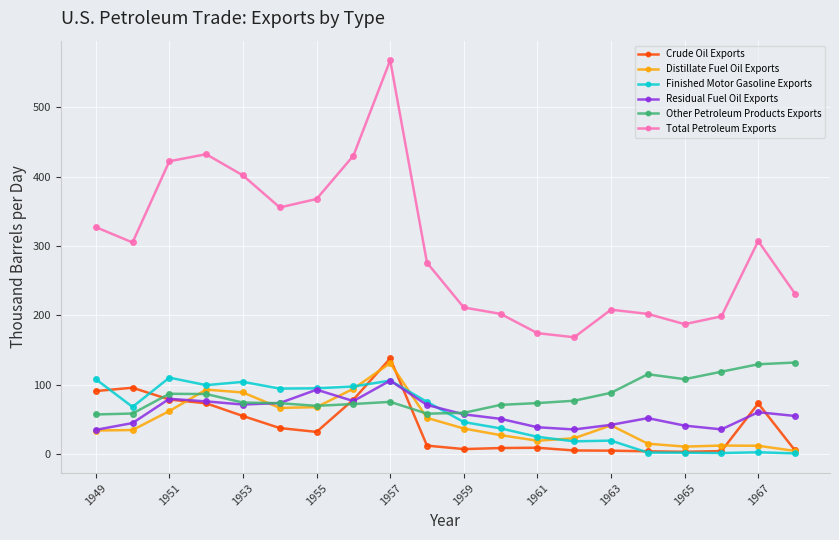

What is the highest value of the Distillate Fuel Oil Exports series?

130.8